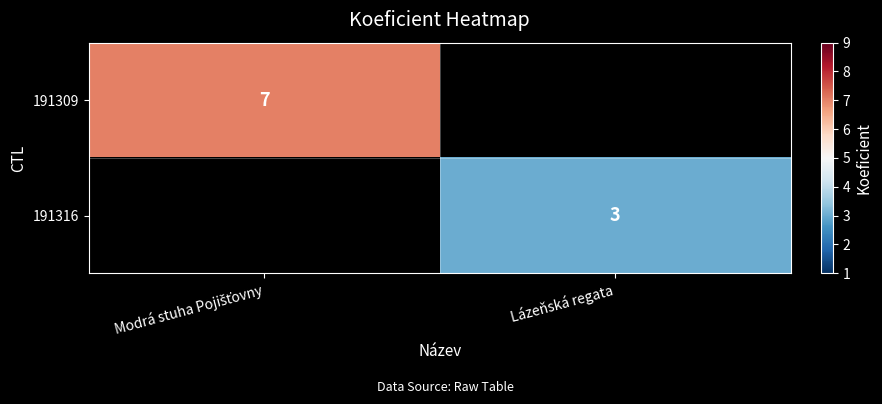

The value of 191316 at Lázeňská regata is 5. True or false?

False